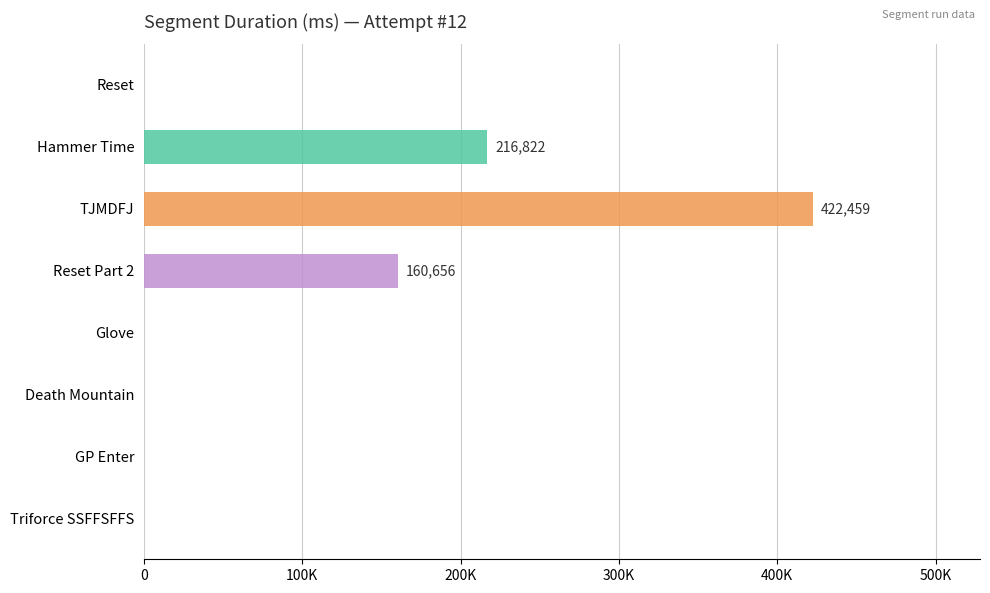

What is the difference between the second highest and second lowest values?

216822